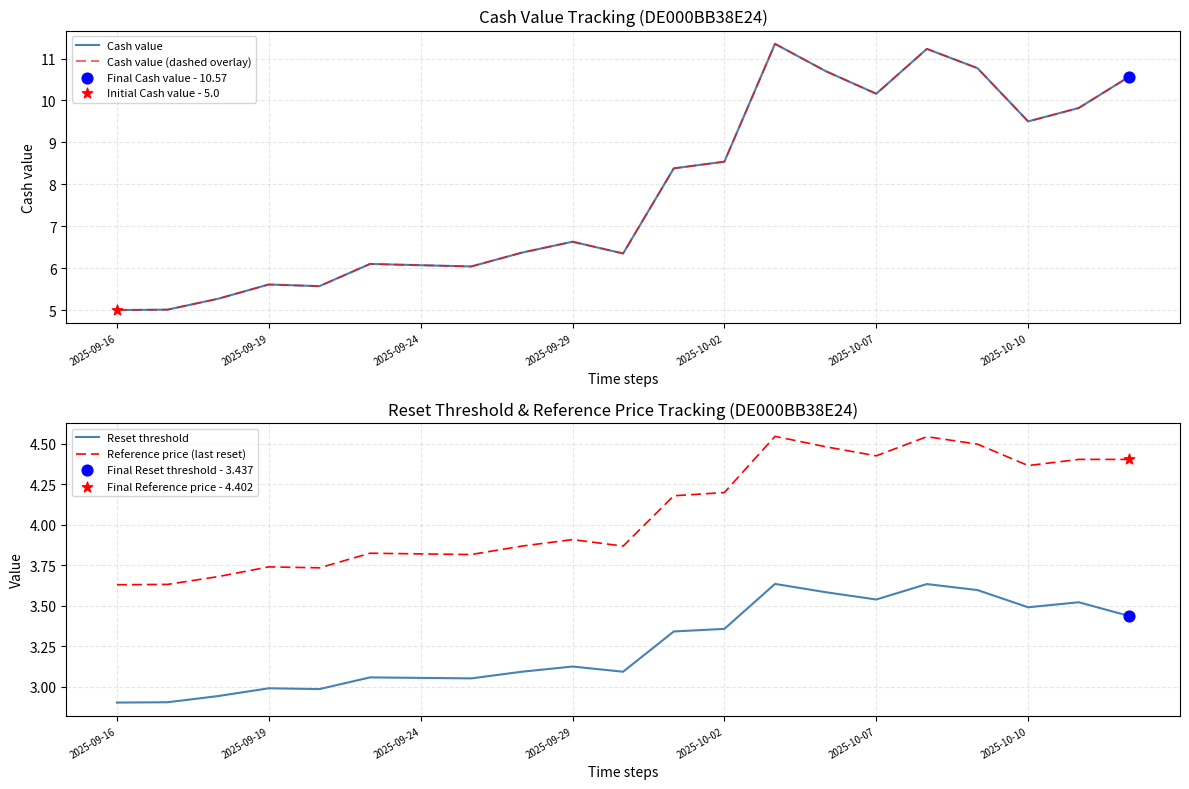

Which series has the largest total across all categories?

Cash value